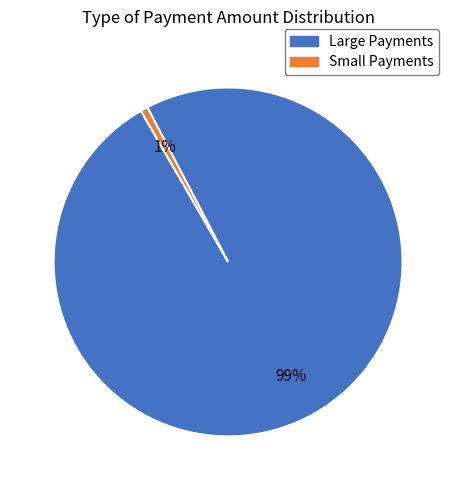

Is there any slice that represents more than half of the pie?

Yes